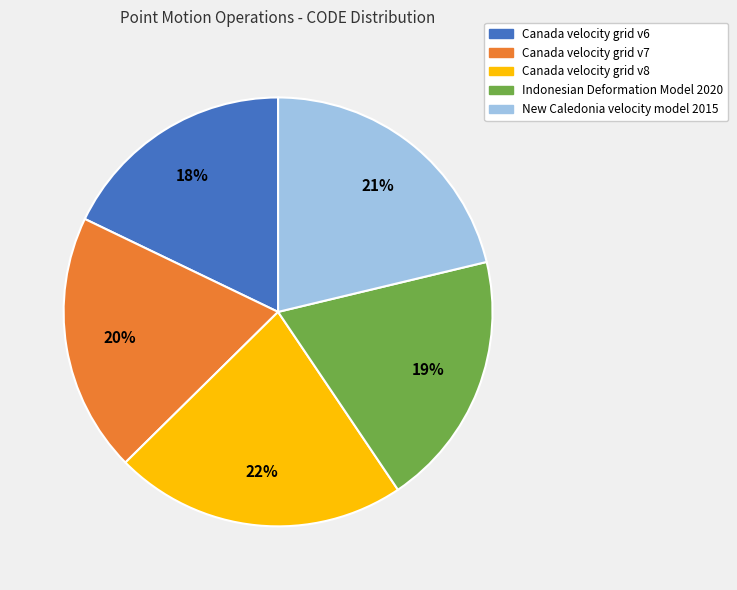

What percentage is the New Caledonia velocity model 2015 slice, to the nearest percent?

21%